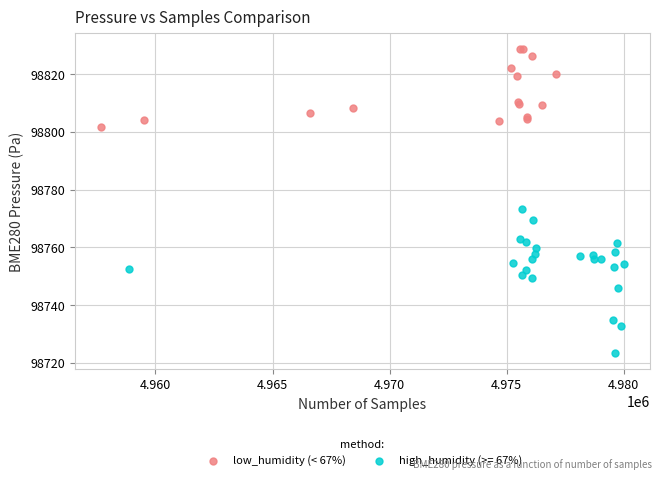

Which series reaches the minimum Y coordinate?

high_humidity (>= 67%)